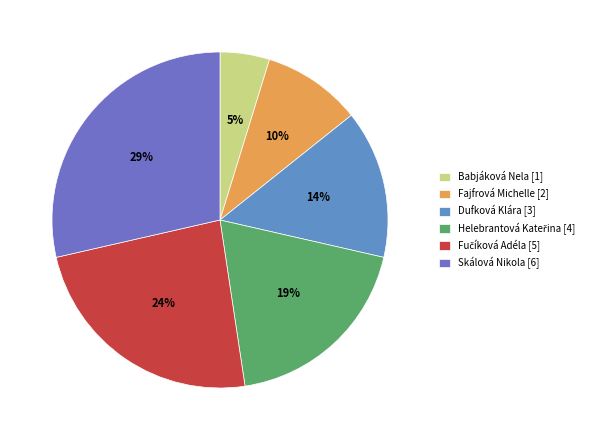

How many segments does this pie chart have?

6